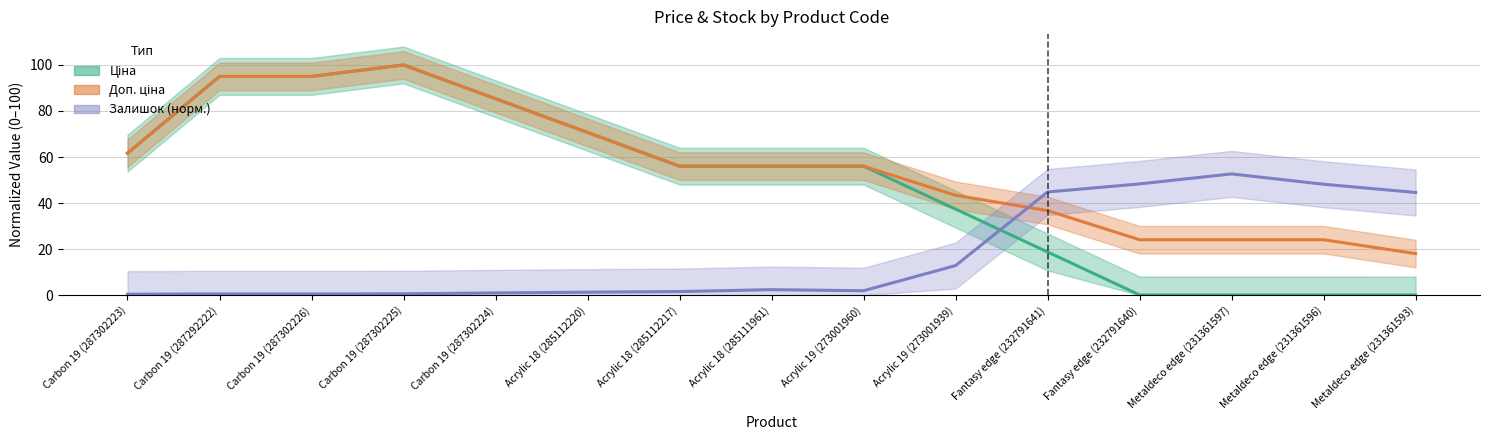

The value of Залишок (норм.) at Acrylic 18 (285112220) is 1.3. True or false?

True